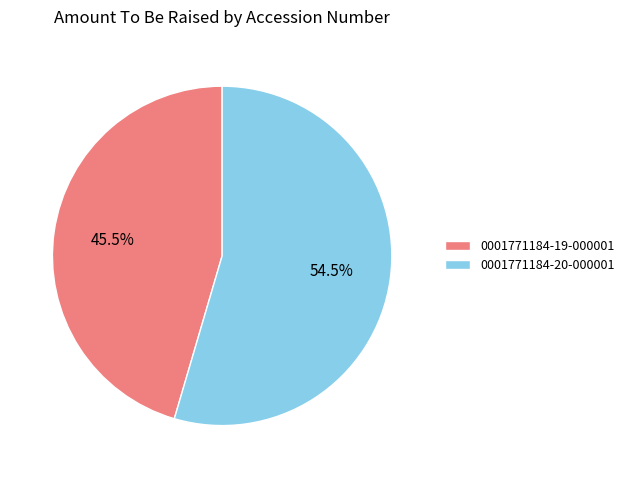

Combined, what portion of the pie is 0001771184-20-000001 and 0001771184-19-000001?

100.0%